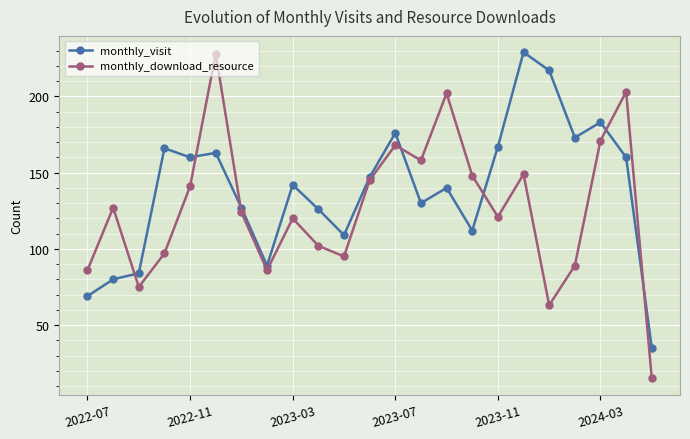

Which series has the largest total across all categories?

monthly_visit